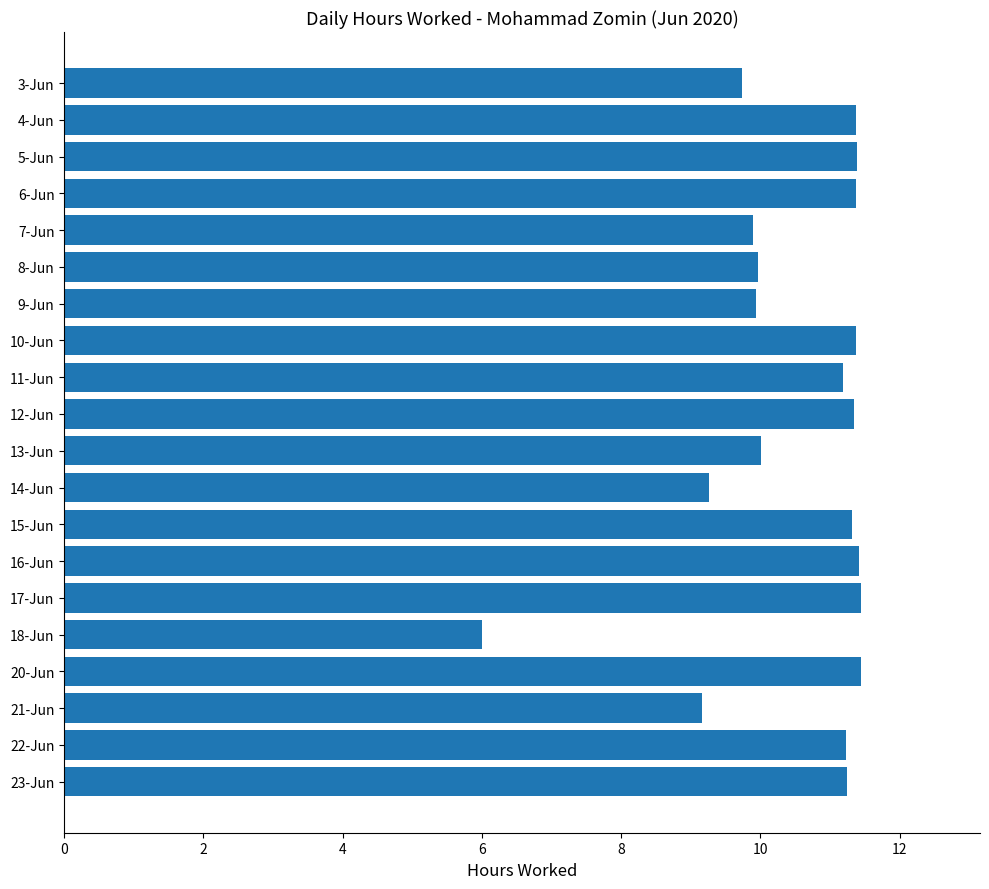

Between 12-Jun and 8-Jun, which is larger?

12-Jun